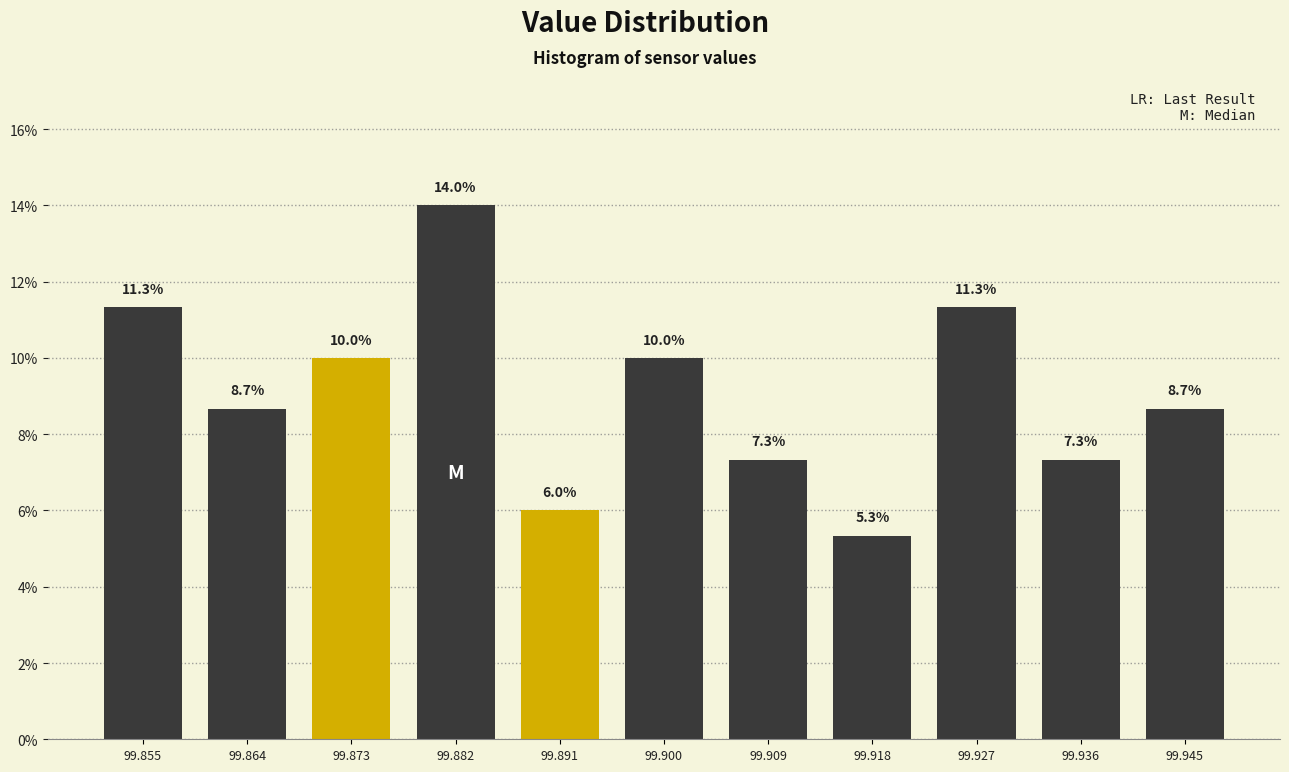

Reading right to left, what are all the values shown in this chart?

99.945=8.7	99.936=7.3	99.927=11.3	99.918=5.3	99.909=7.3	99.900=10.0	99.891=6.0	99.882=14.0	99.873=10.0	99.864=8.7	99.855=11.3